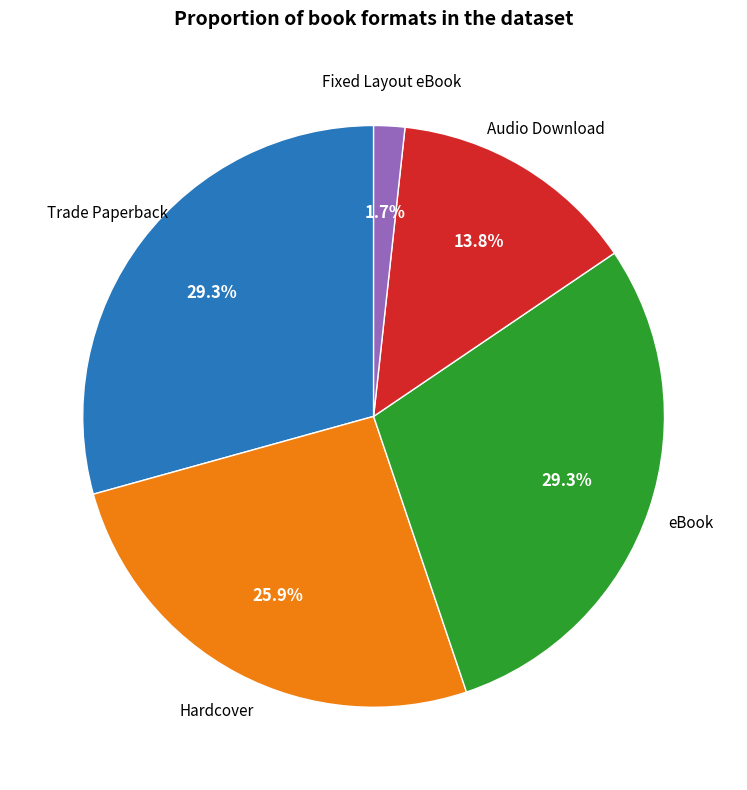

Is there any slice that represents more than half of the pie?

No